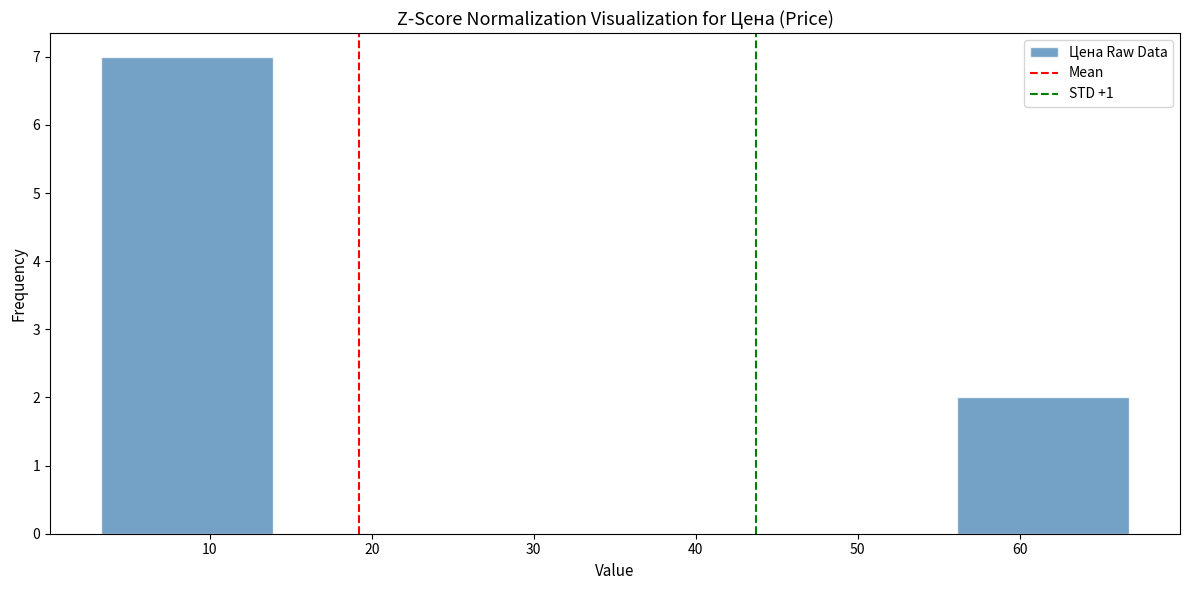

Reading left to right, transcribe this chart: for each bar, give the range it covers on the x-axis and its height. Neither the bar edges nor the heights are printed on the chart, so give them approximately, as read against the axes.

3 to 14: 7
14 to 24: 0
24 to 35: 0
35 to 46: 0
46 to 56: 0
56 to 67: 2